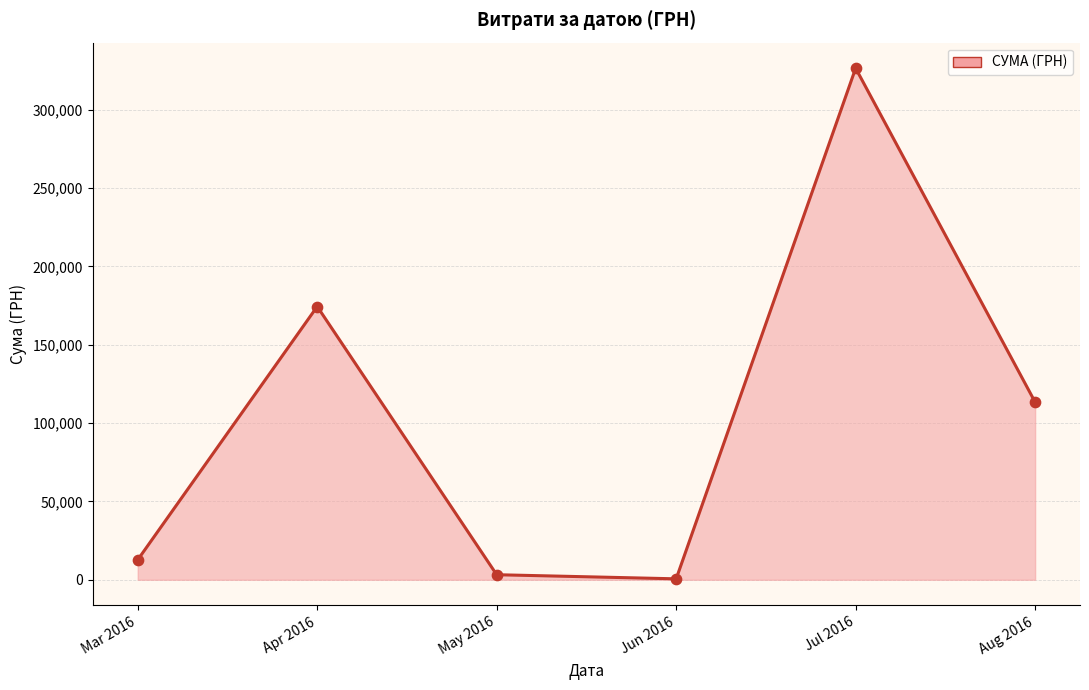

What is the change in value from Mar 2016 to Aug 2016?

+100651.7